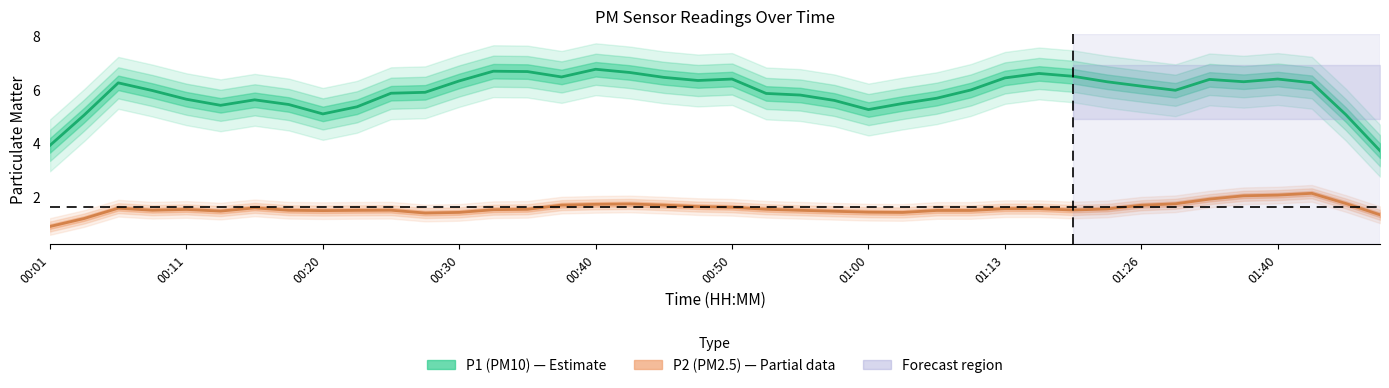

What is the difference between the P2 (PM2.5) values at 19 and 00:20?

0.1